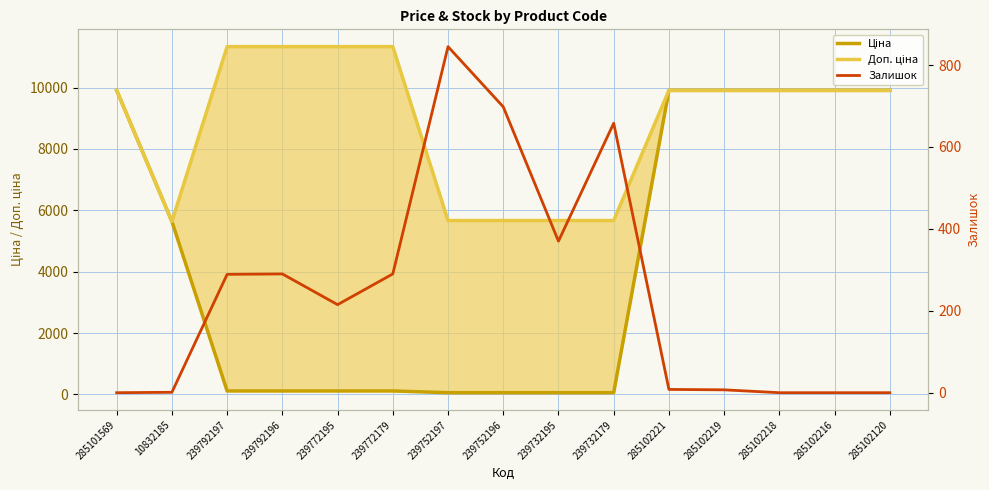

Reading left to right, transcribe all the data shown in this chart.

Ціна: 285101569=9908.5	10832185=5636.0	239792197=113.3	239792196=113.3	239772195=113.3	239772179=113.3	239752197=56.7	239752196=56.7	239732195=56.7	239732179=56.7	285102221=9908.5	285102219=9908.5	285102218=9908.5	285102216=9908.5	285102120=9908.5
Доп. ціна: 285101569=9908.5	10832185=5636.0	239792197=11334.0	239792196=11334.0	239772195=11334.0	239772179=11334.0	239752197=5667.0	239752196=5667.0	239732195=5667.0	239732179=5667.0	285102221=9908.5	285102219=9908.5	285102218=9908.5	285102216=9908.5	285102120=9908.5
Залишок: 285101569=0.0	10832185=1.0	239792197=289.0	239792196=290.0	239772195=215.0	239772179=290.0	239752197=845.0	239752196=698.0	239732195=370.0	239732179=658.0	285102221=8.0	285102219=7.0	285102218=0.0	285102216=0.0	285102120=0.0